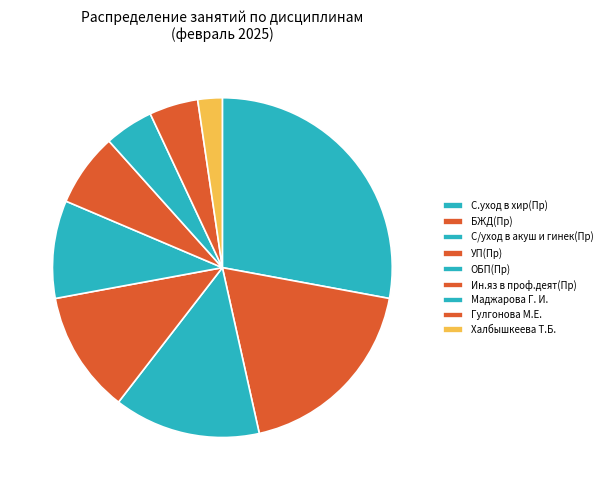

How many segments does this pie chart have?

9